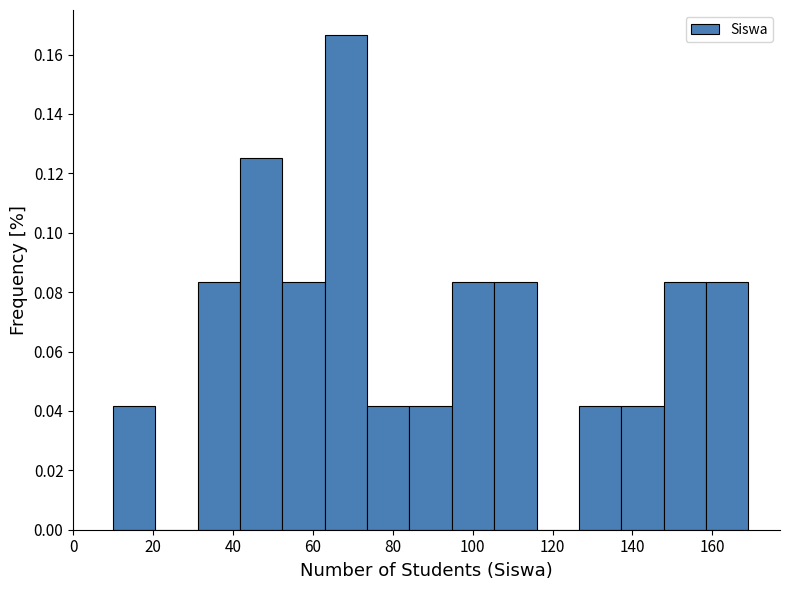

Over which range of the x-axis is the bar tallest?

63.0 to 73.6